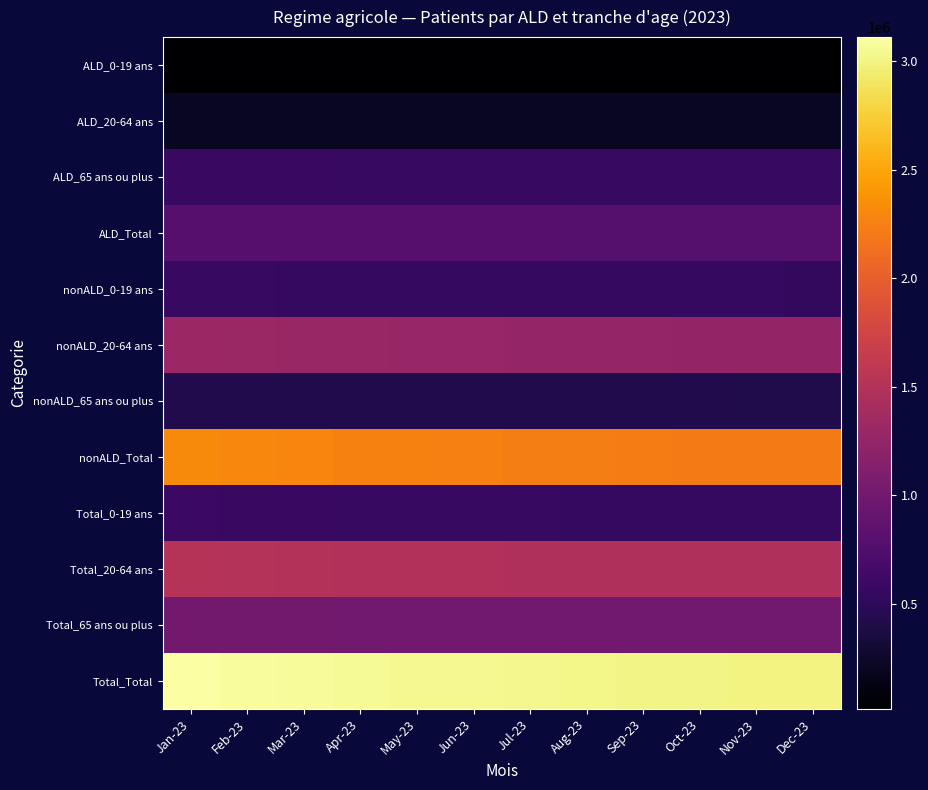

At which category is the sum across all series the highest?

Jan-23